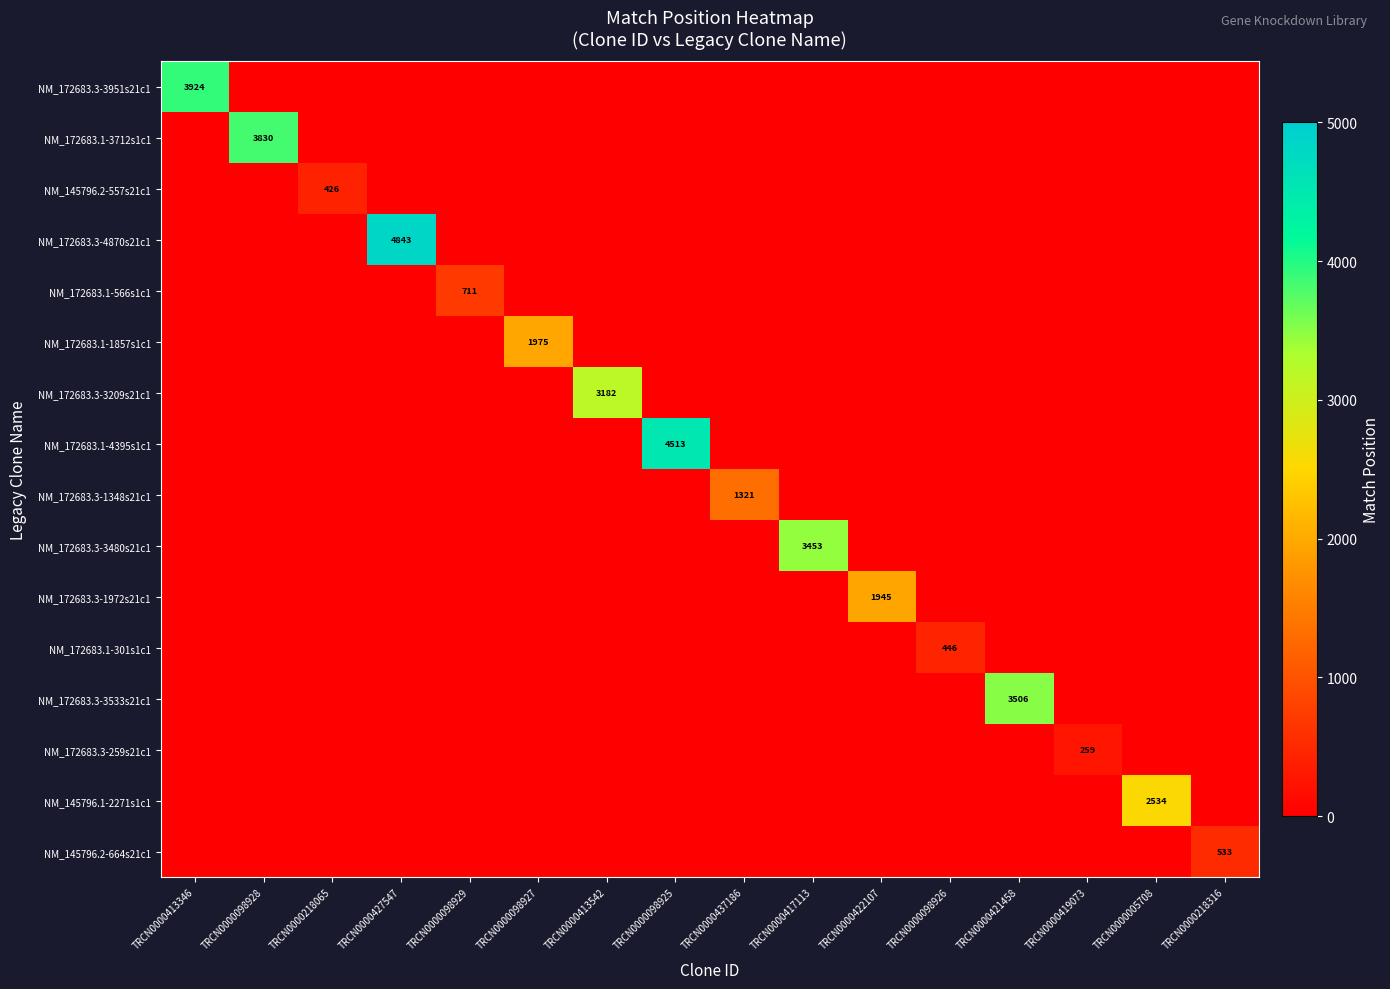

What is the highest value of the NM_145796.2-557s21c1 series?

426